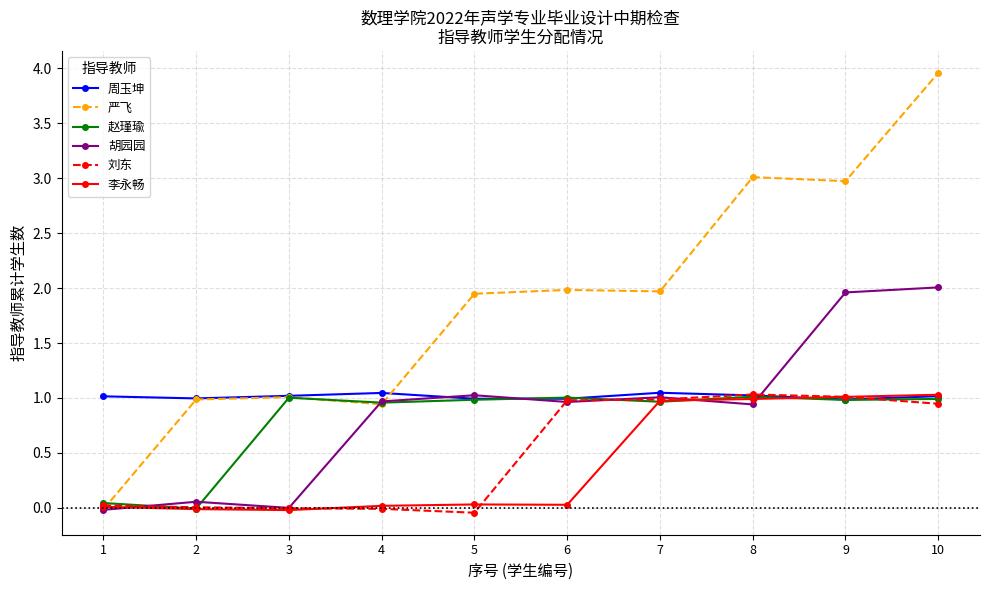

Which series has the largest total across all categories?

严飞